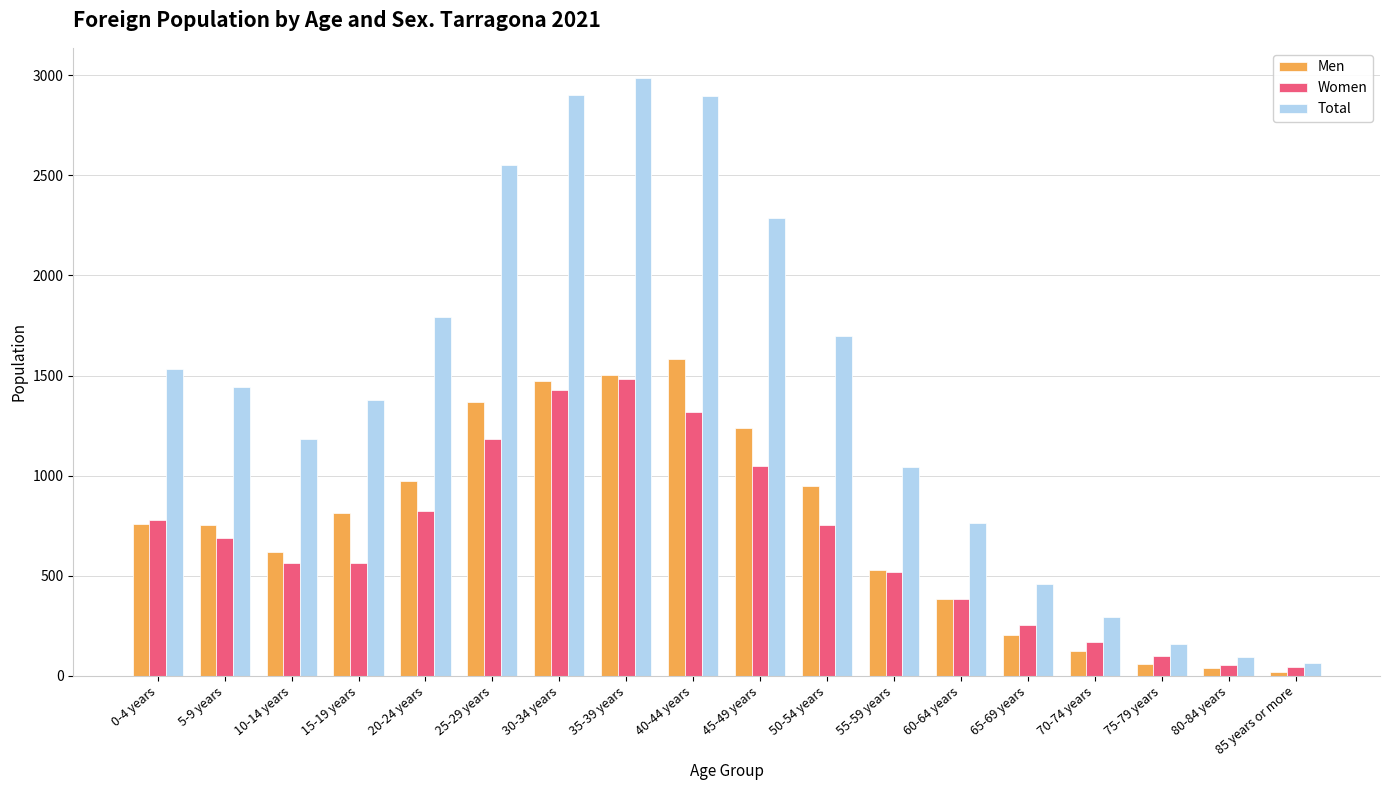

At how many categories does at least one series exceed 639?

13